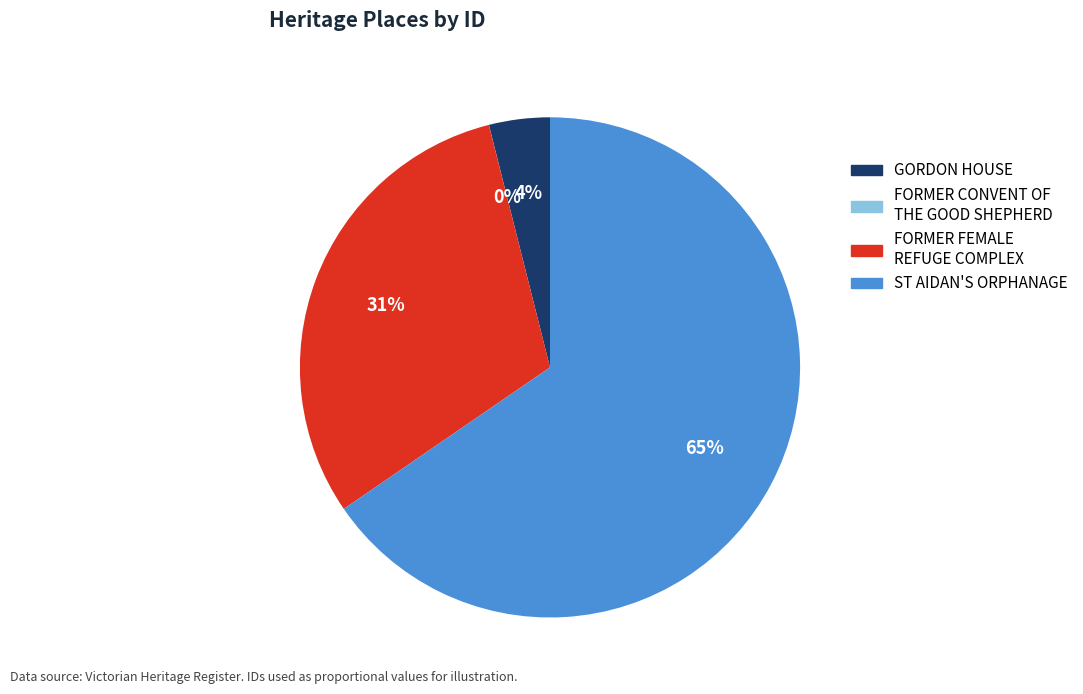

To the nearest percent, what is the combined percentage of FORMER FEMALE REFUGE COMPLEX and ST AIDAN'S ORPHANAGE?

96%